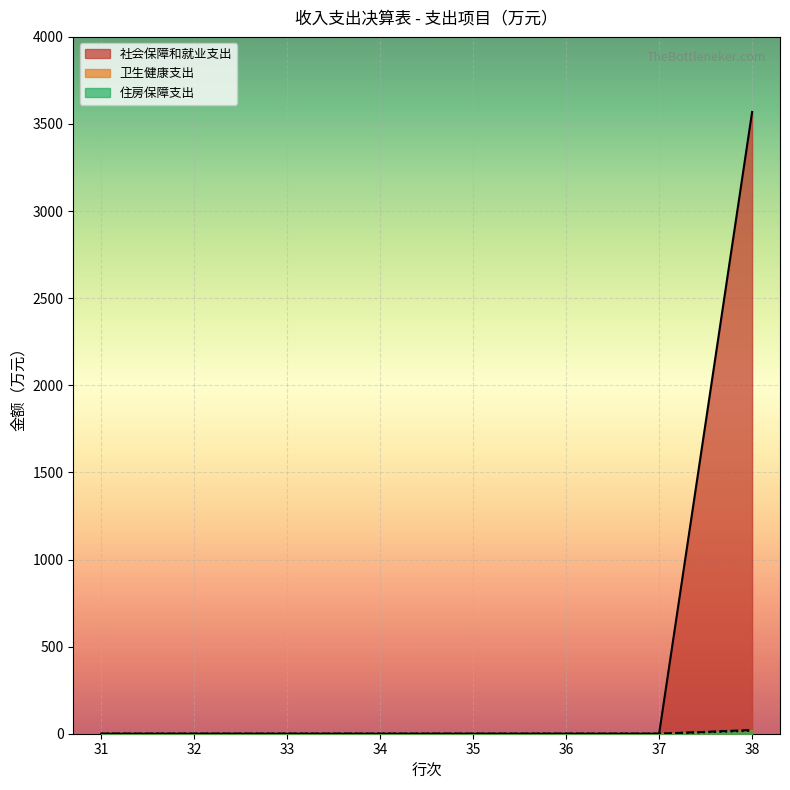

What is the difference between the maximum and second lowest values in the 住房保障支出 series?

17.4